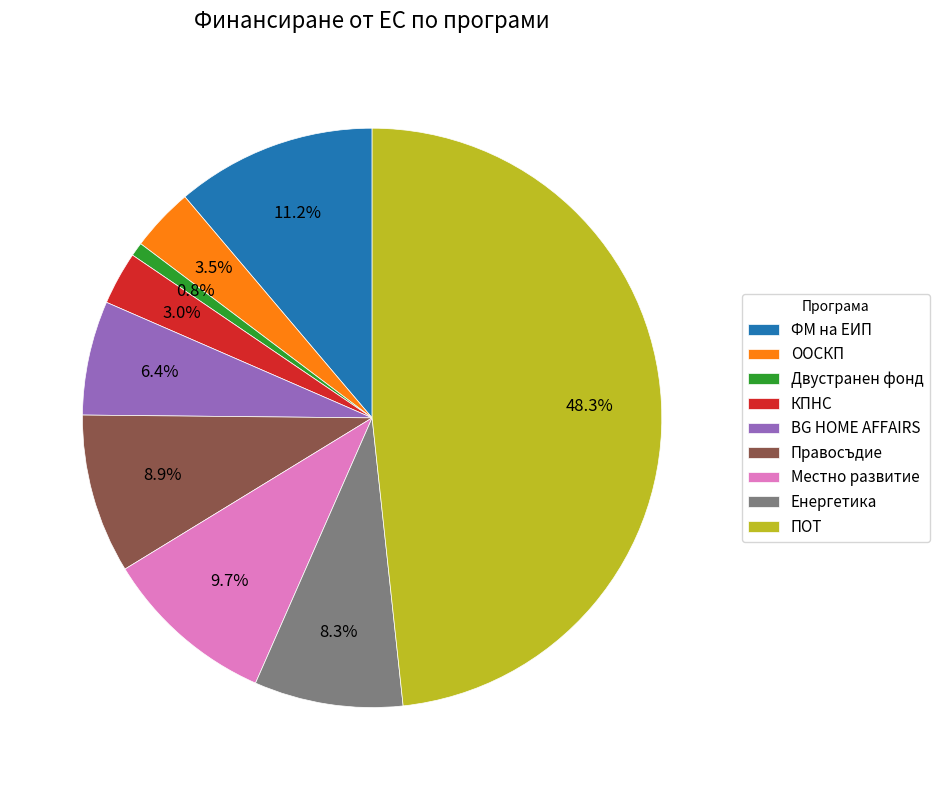

How many slices are in this pie chart?

9